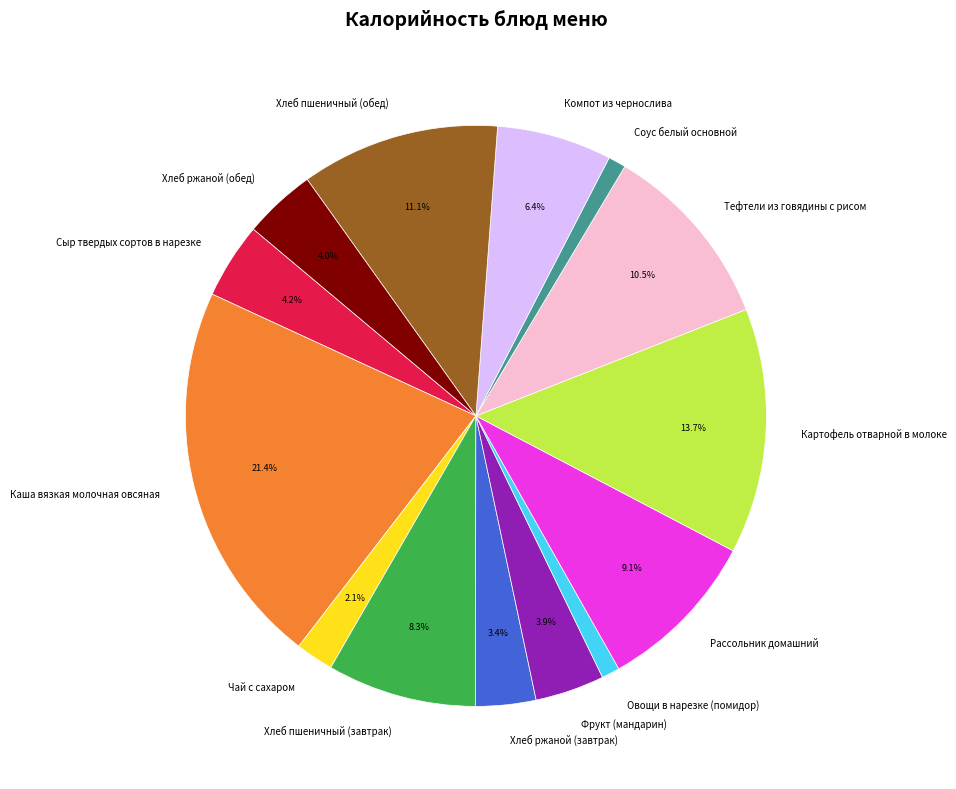

Is it true that Хлеб ржаной (обед) is 4% of the pie?

True